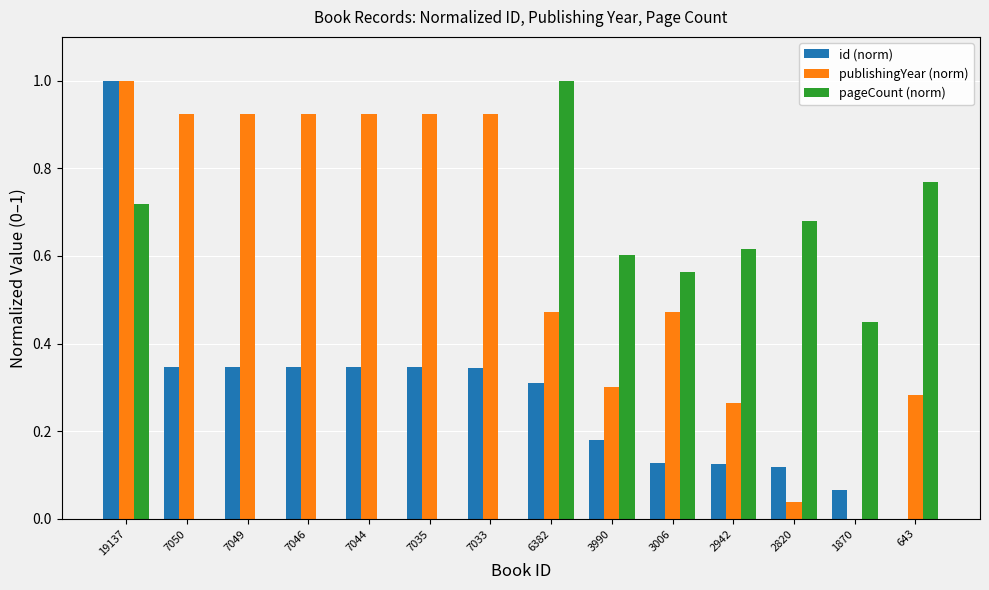

How many groups of bars are there?

14